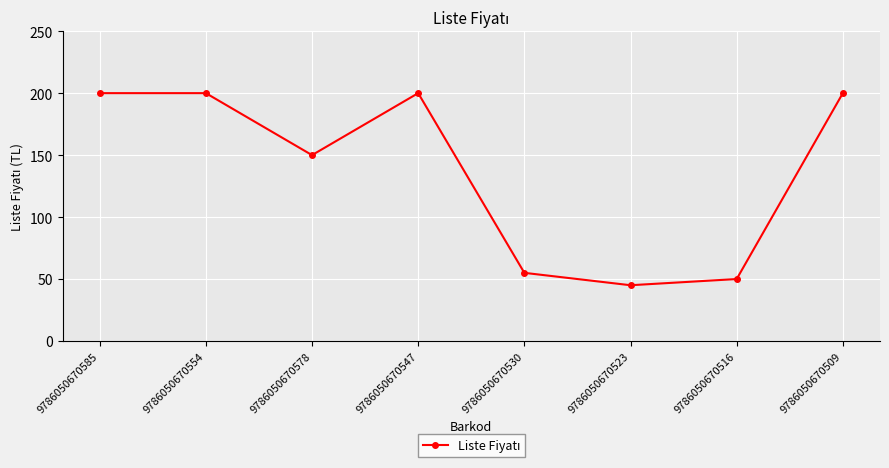

Is it true that the value at 9786050670585 is 200?

True